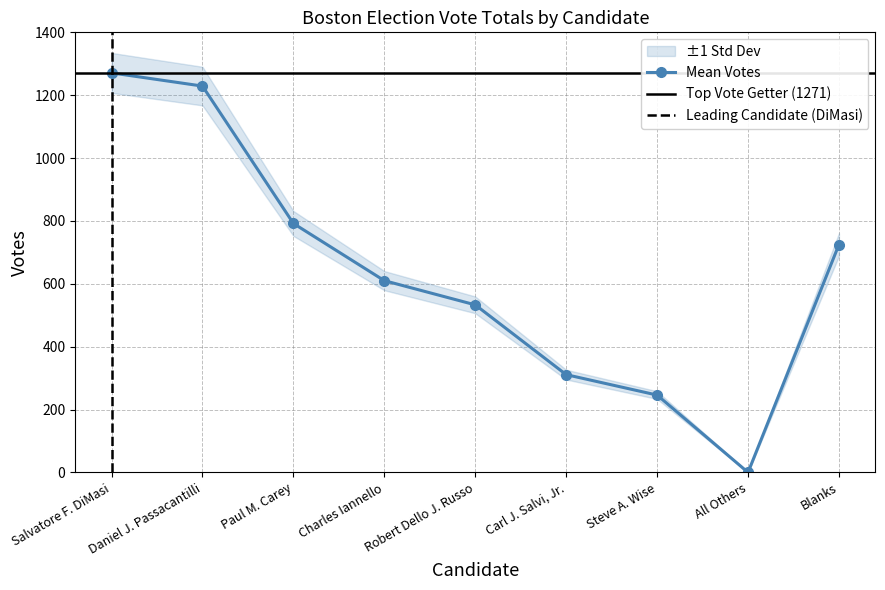

List the labels in order of Mean Votes value, largest first.

Salvatore F. DiMasi, Daniel J. Passacantilli, Paul M. Carey, Blanks, Charles Iannello, Robert Dello J. Russo, Carl J. Salvi, Jr., Steve A. Wise, All Others